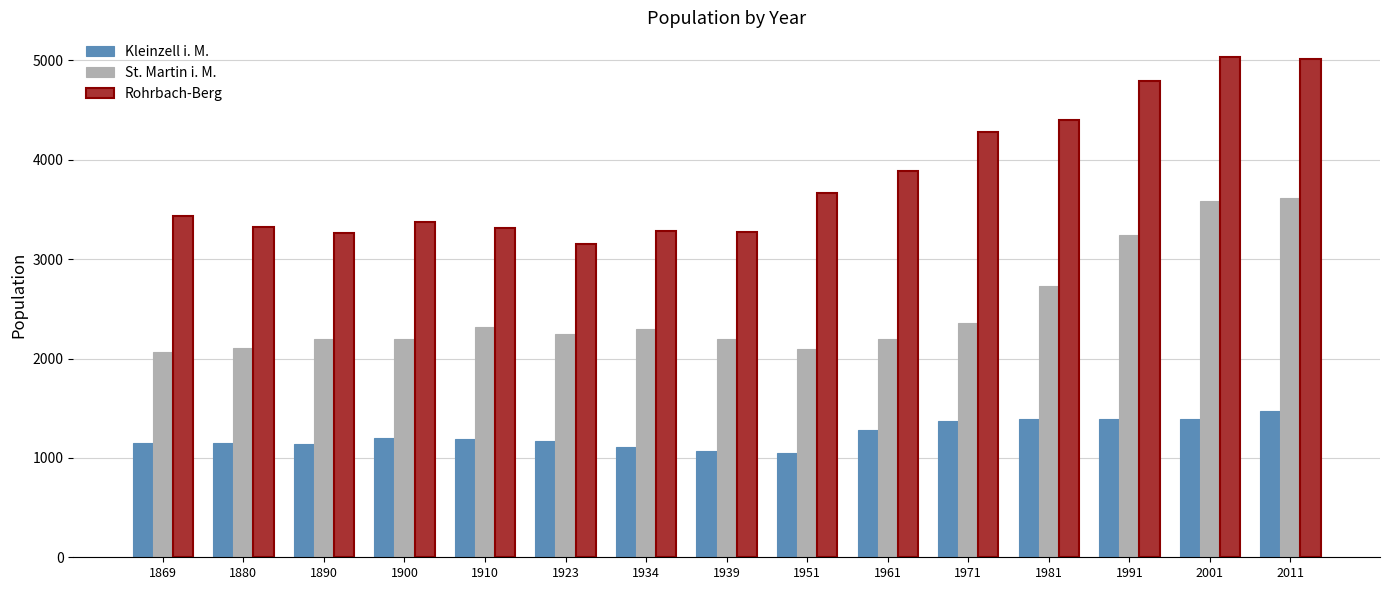

What is the difference between the St. Martin i. M. values at 1910 and 1951?

220